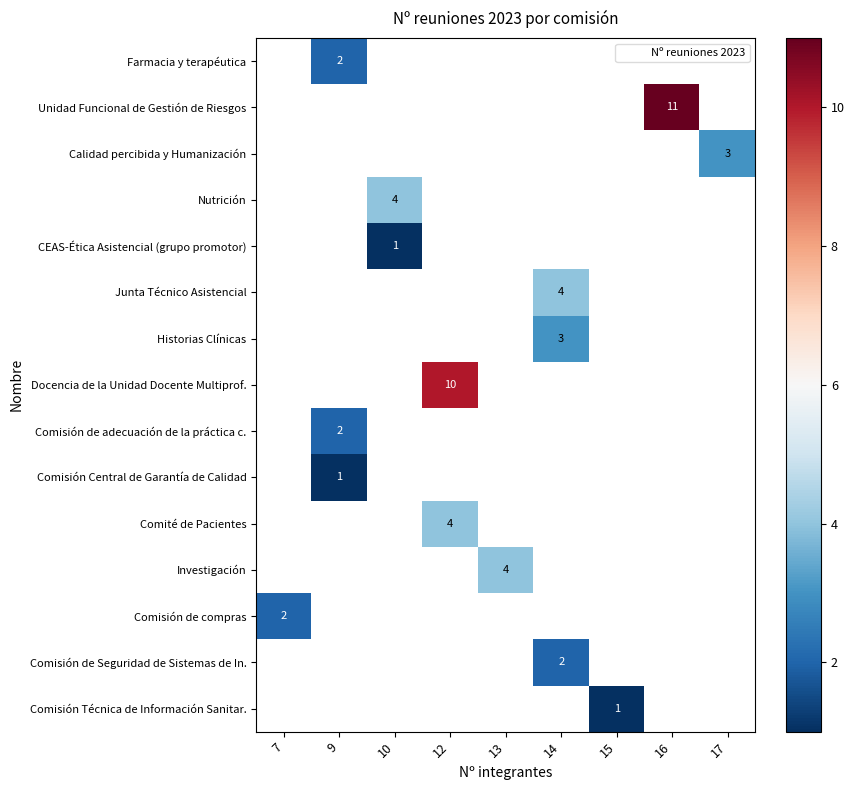

How many data points does each series have?

9